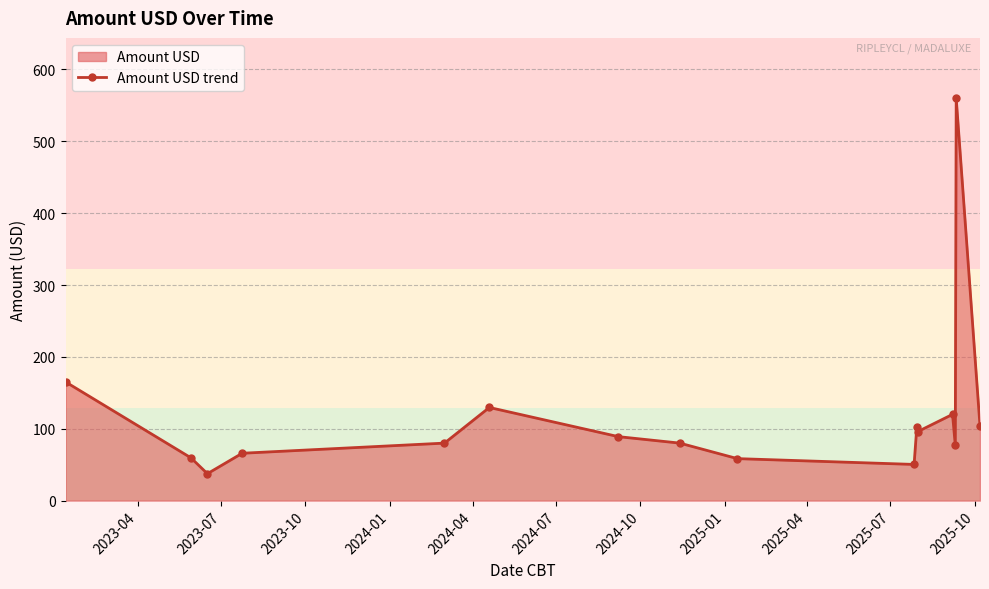

What is the minimum value shown in the chart?

37.4